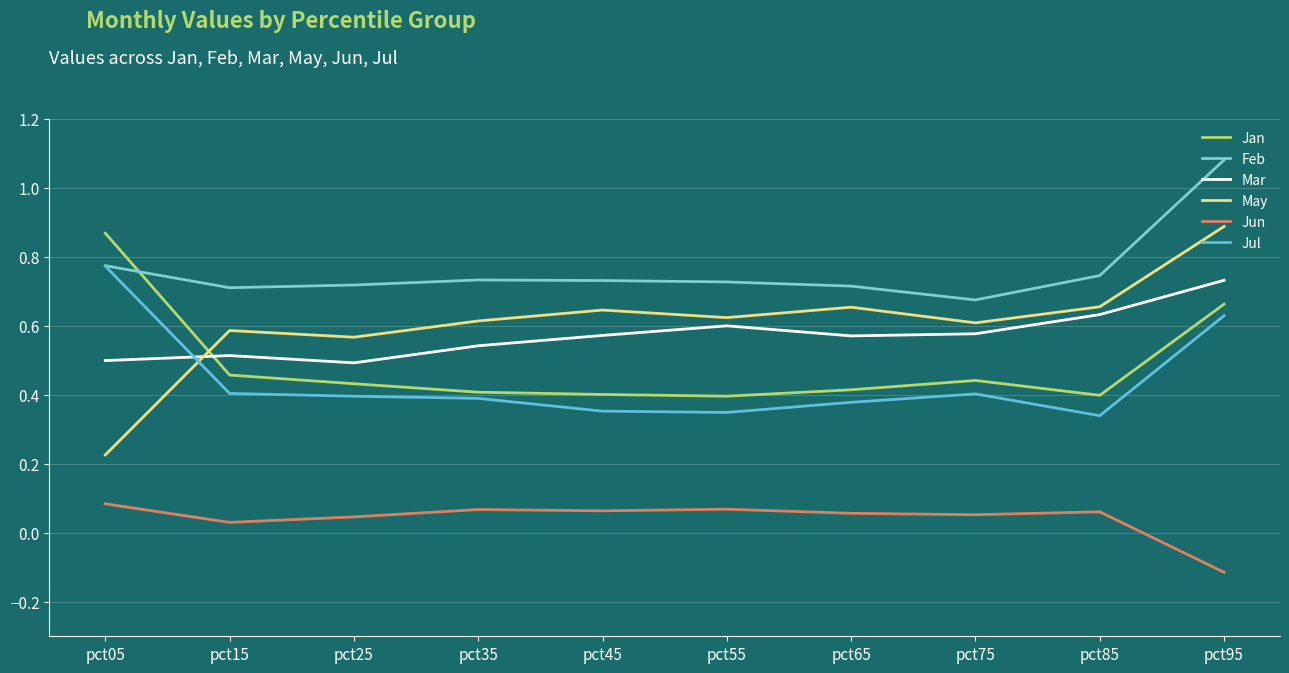

After their last crossing, which series has the higher values: Jan or Mar?

Mar